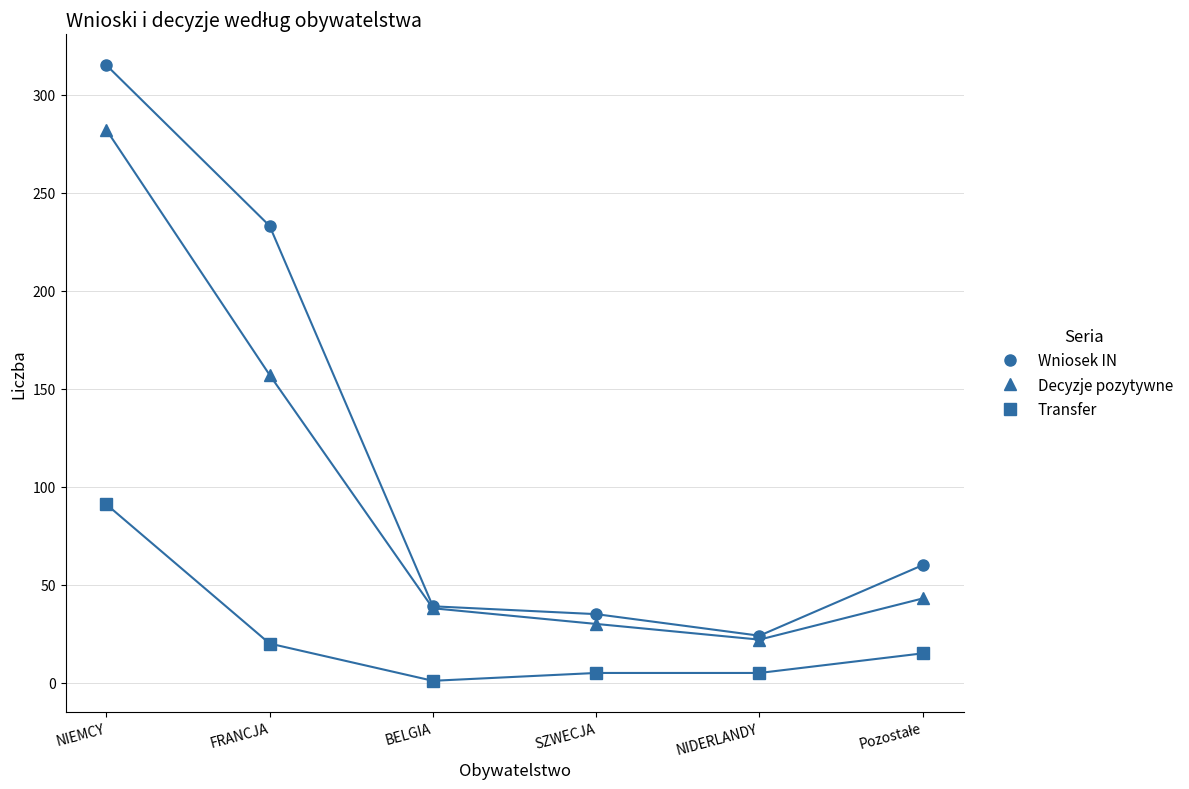

Where is the first local minimum for Wniosek IN?

NIDERLANDY